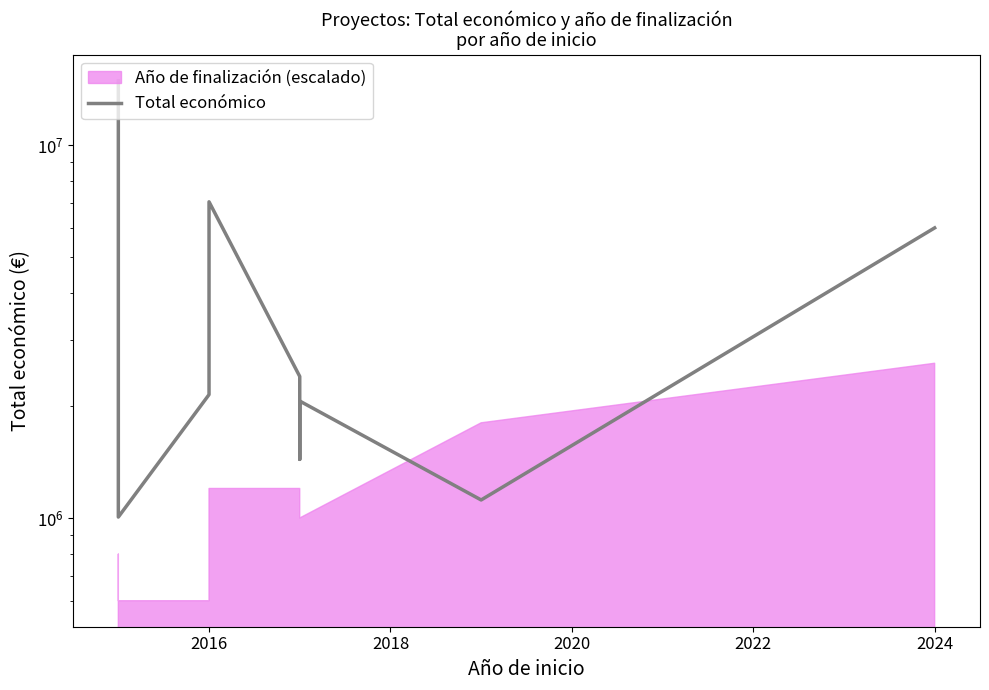

What is the maximum value shown in the chart?

14874340